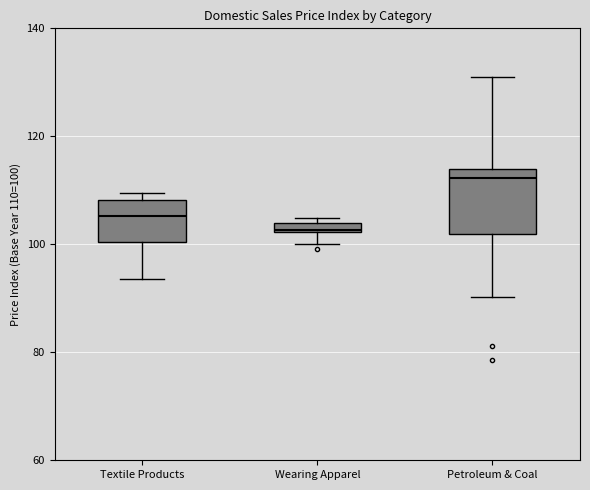

Where is the lower edge of the box for Textile Products on the y-axis? The values are not printed on the chart, so give them approximately, as read against the axis.

100